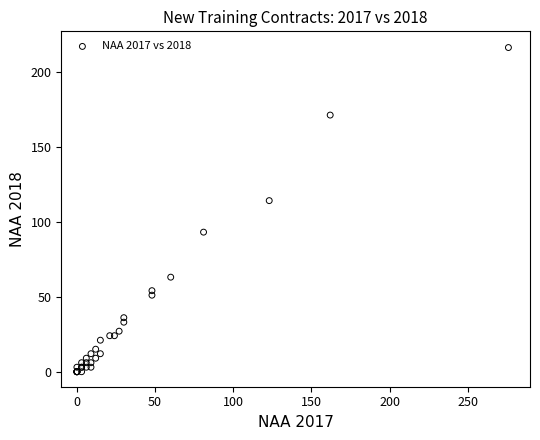

What Y value in the scatter plot is closest to 108?

114